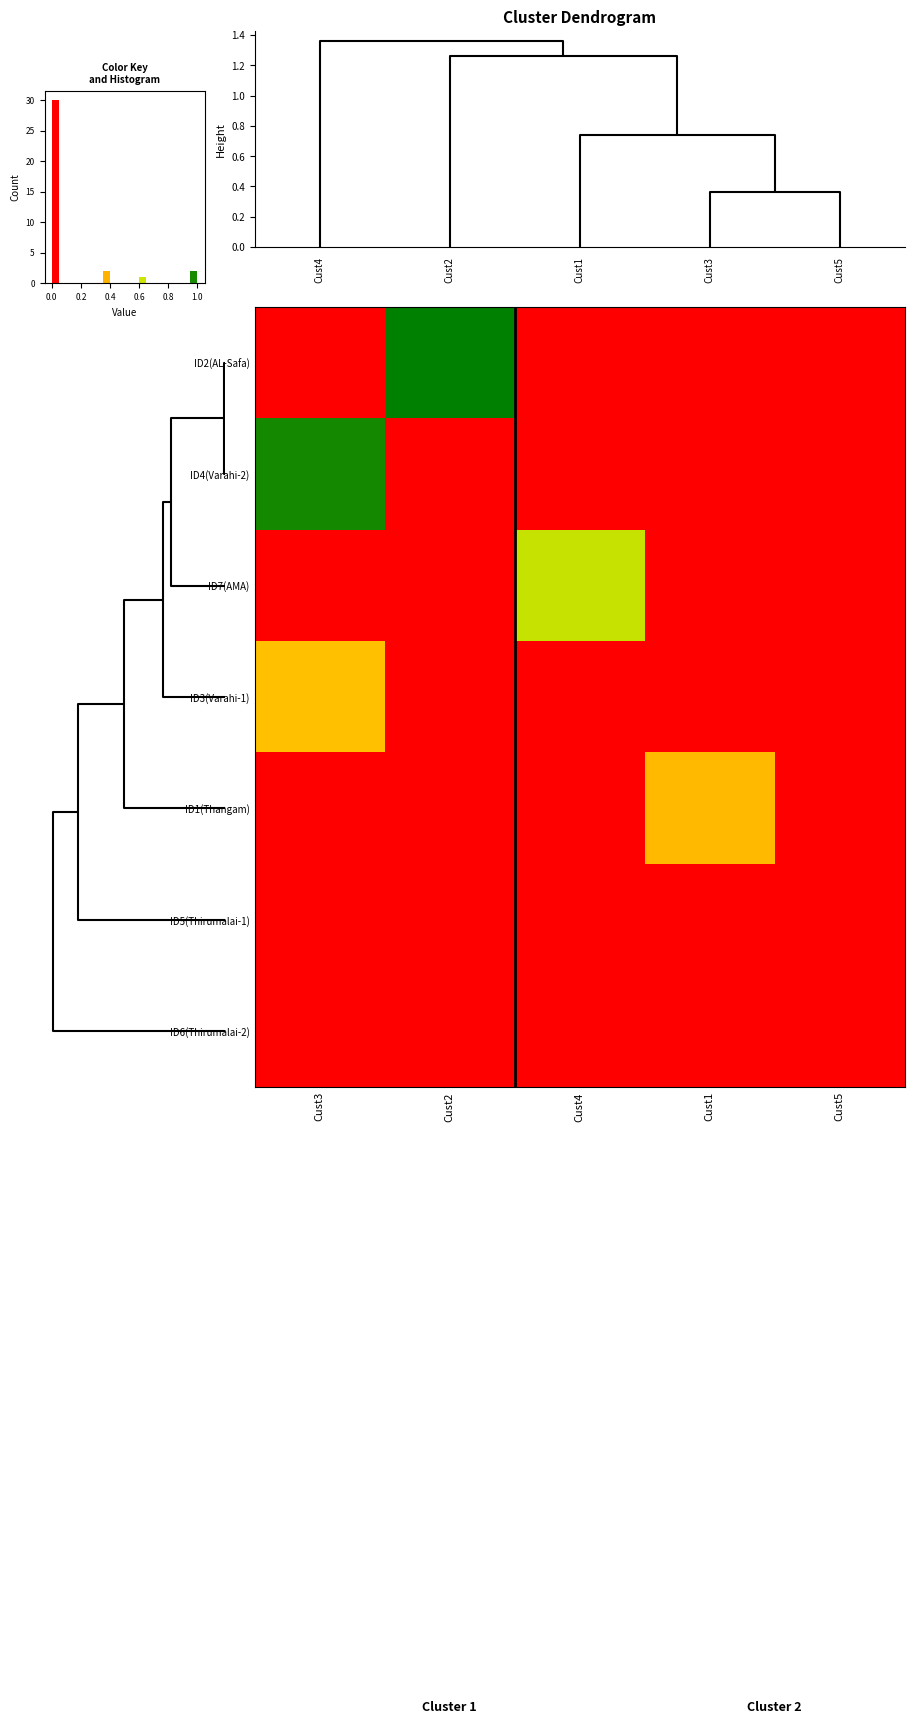

Which series changed the most between Cust2 and Cust1?

row_0